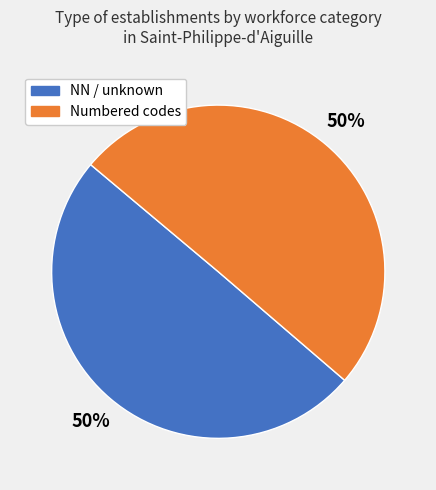

To the nearest percent, what is the average slice percentage?

50%